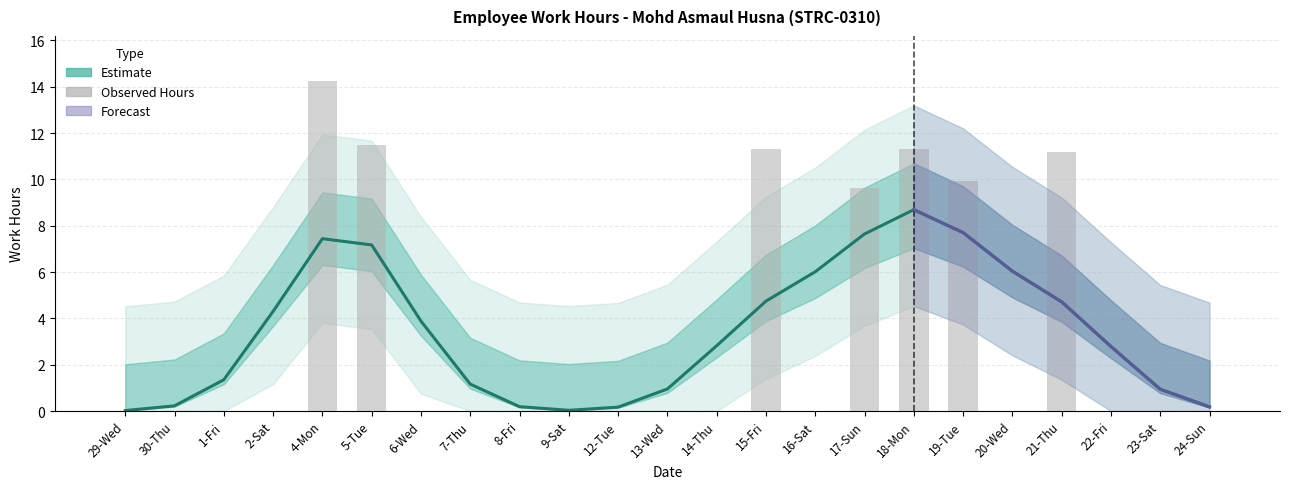

At which label does Estimate first exceed 2?

2-Sat